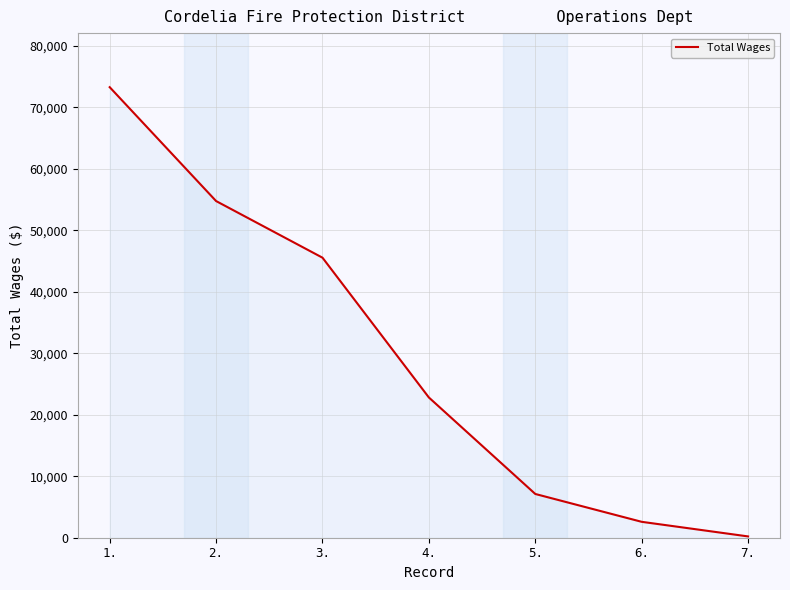

What is the difference between the maximum and second lowest values?

70695